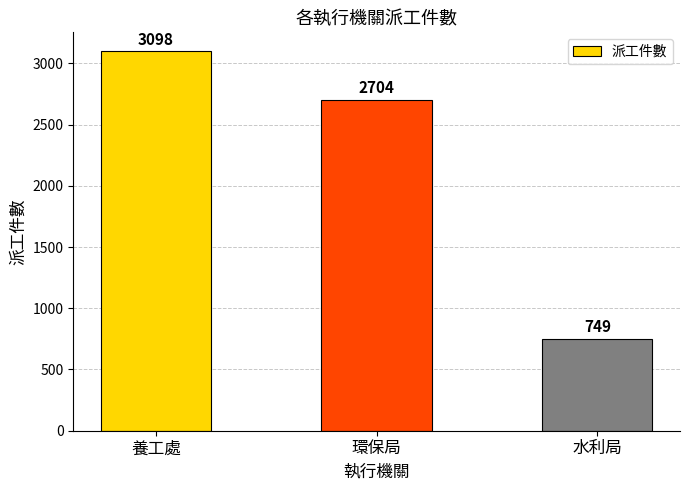

Which has a higher value, 水利局 or 環保局?

環保局